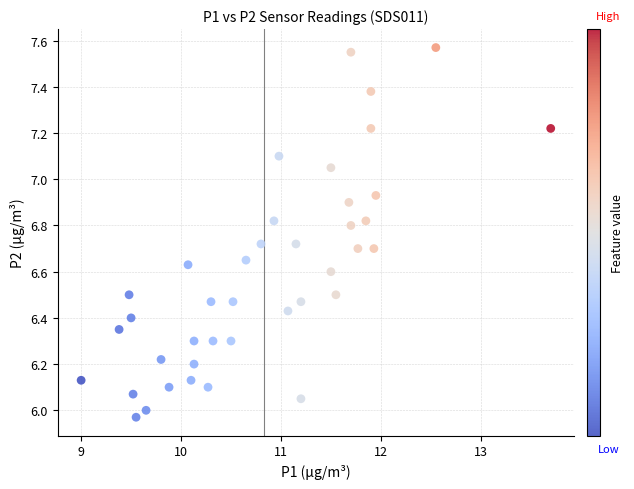

What is the range of Y values (max minus min)?

1.6